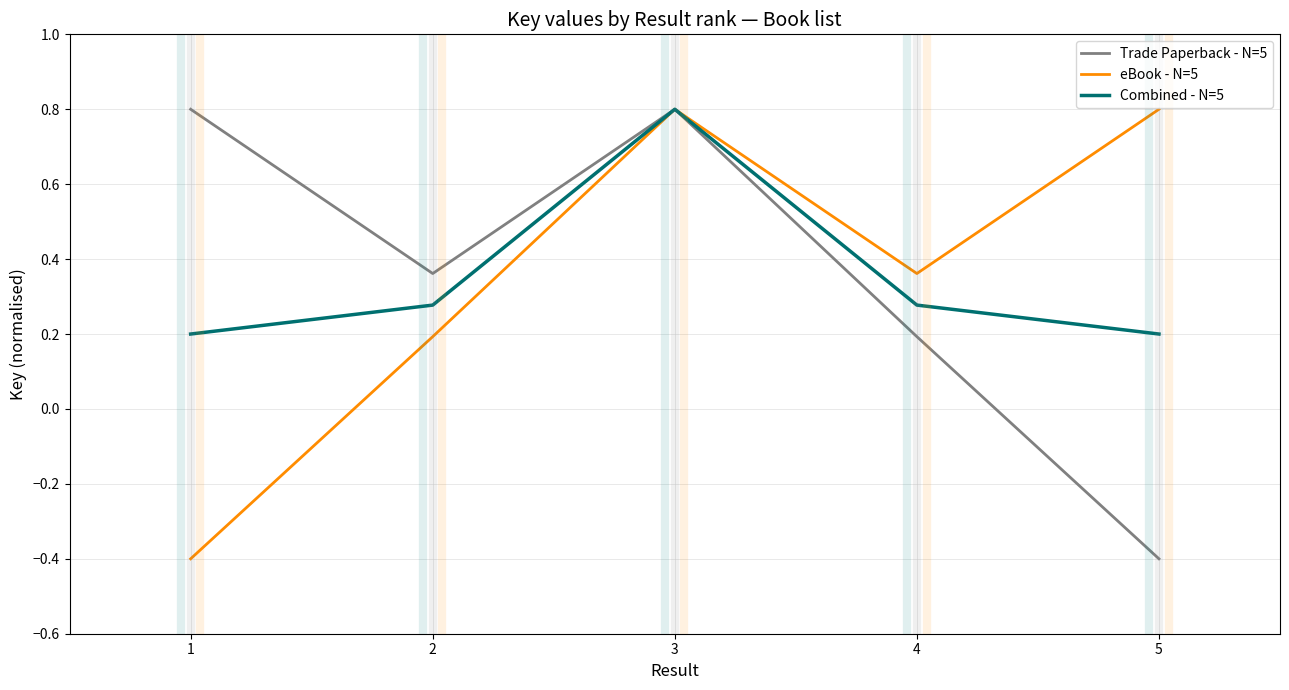

The eBook - N=5 series shows -0.4 at 1. True or false?

True